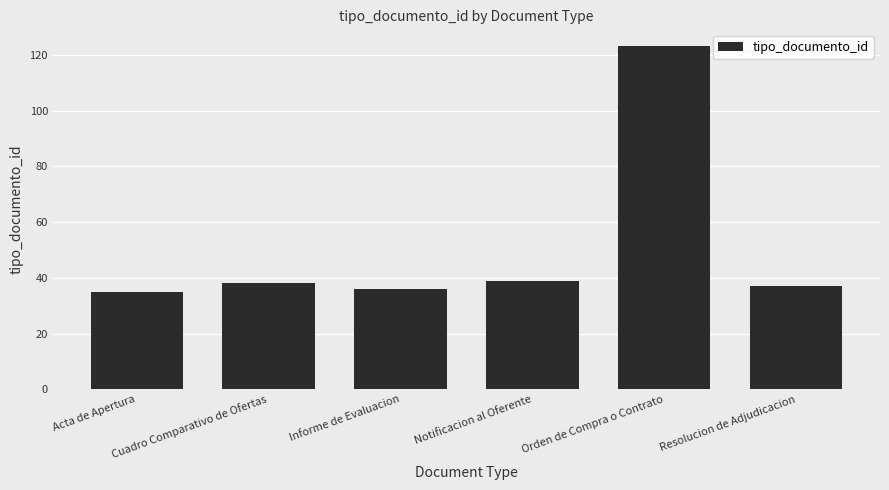

What position from the right is Notificacion al Oferente?

3